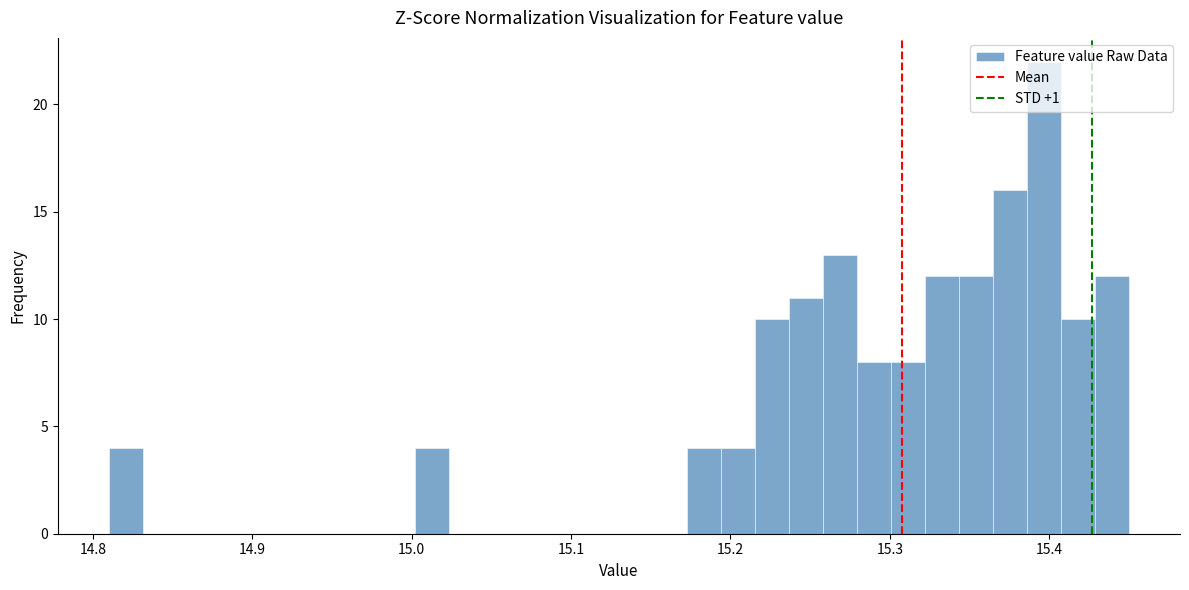

Around what value on the x-axis is the tallest bar? Give the approximate position of its centre, as read against the axis.

15.40